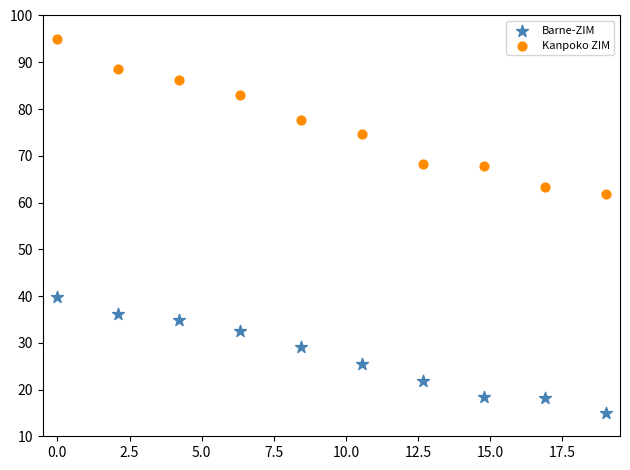

Across all data points, what is the range of Y values (max minus min)?

80.0